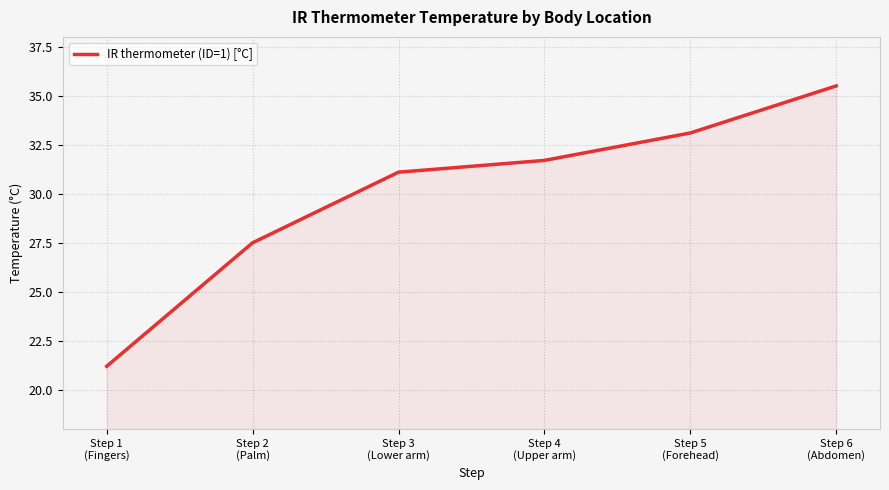

Is it true that the value at Step 6
(Abdomen) is 35.5?

True